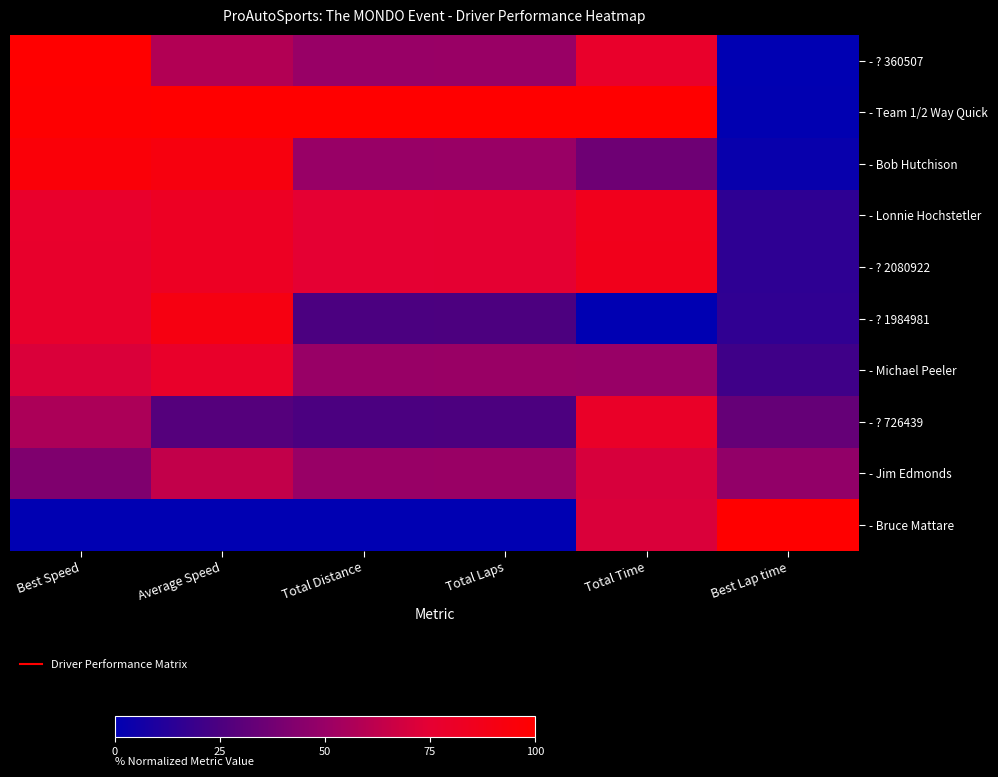

How many distinct data groups are displayed?

10